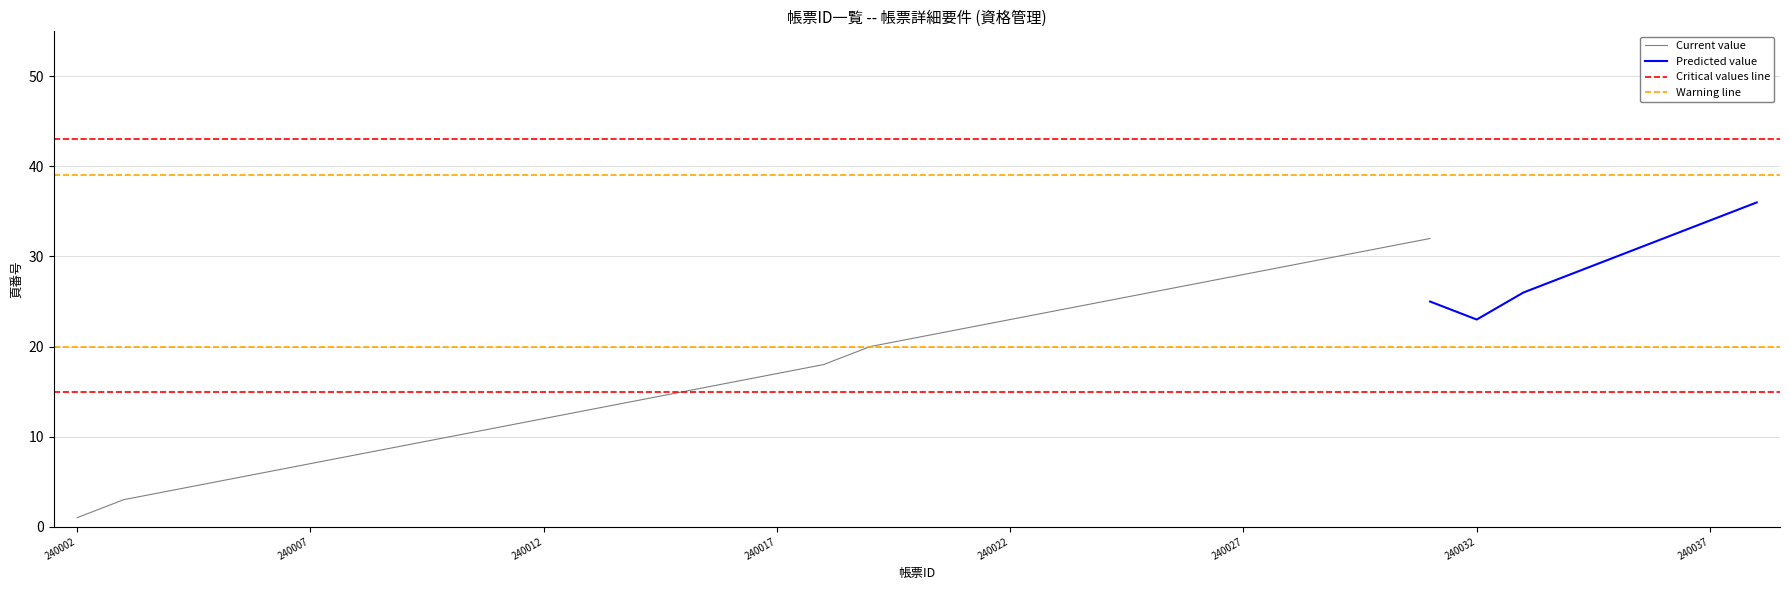

How many categories are shown in the chart?

37